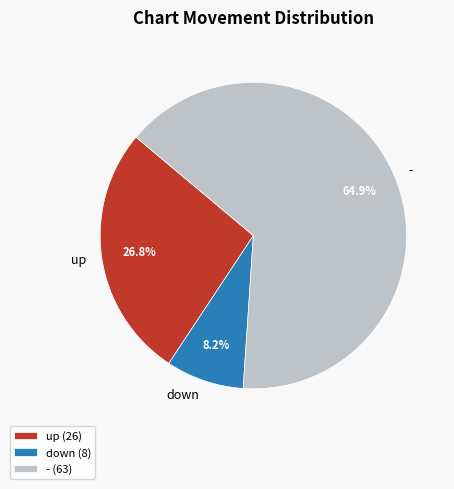

What is the ratio of the value at up to the value at -?

0.4